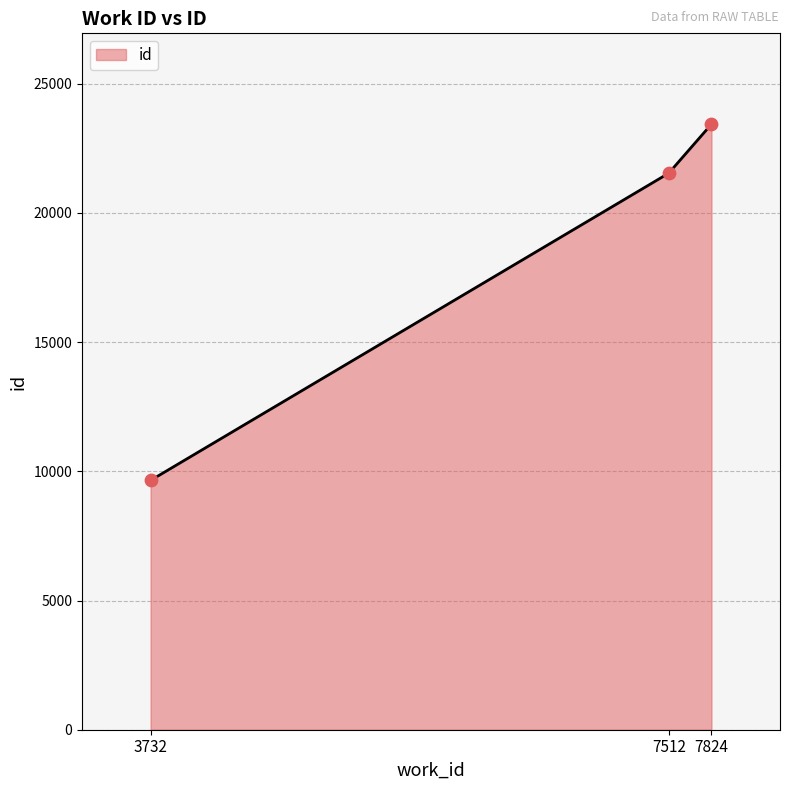

Between 7824 and 7512, which is larger?

7824